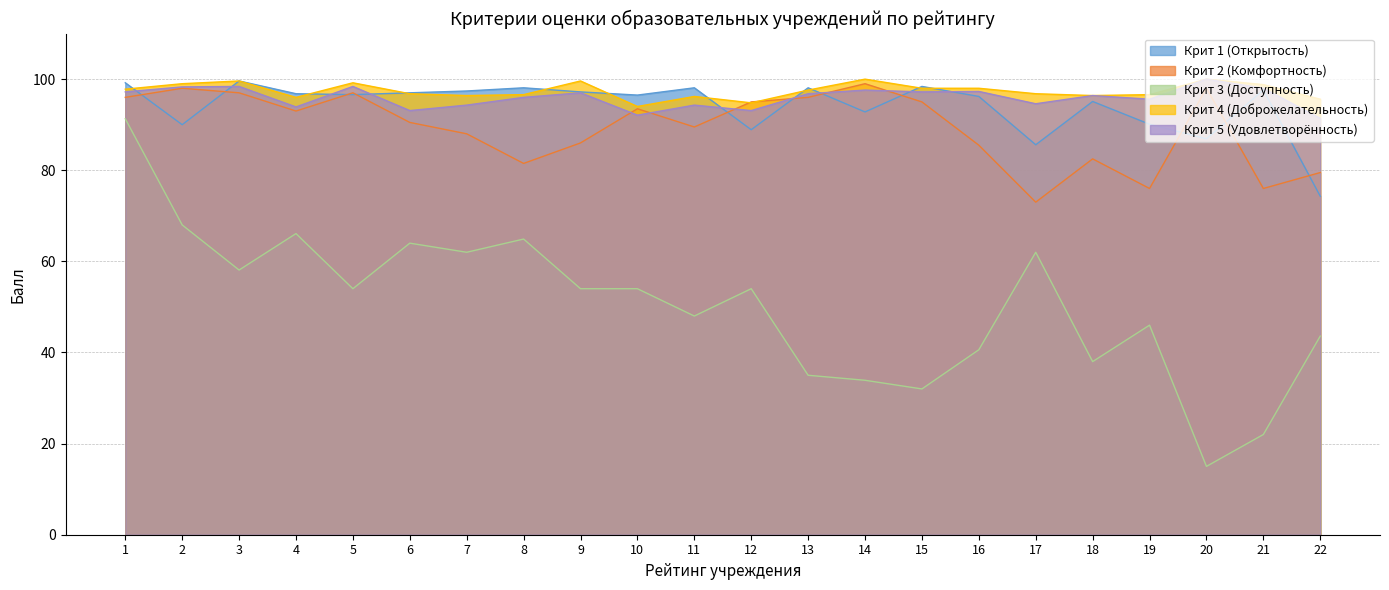

How many data points does each series have?

22